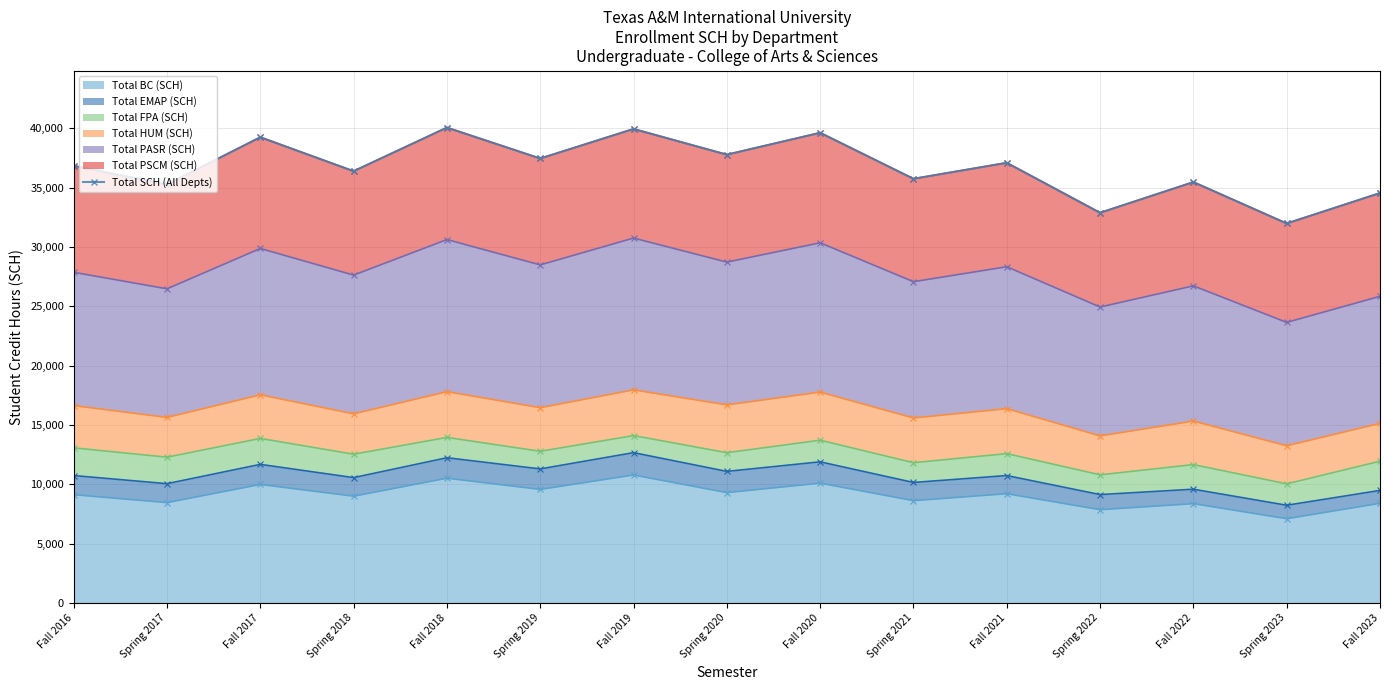

Reading right to left, extract all data points from this chart.

34555	31991	35479	32892	37104	35758	39636	37793	39959	37468	40074	36399	39261	35279	36850